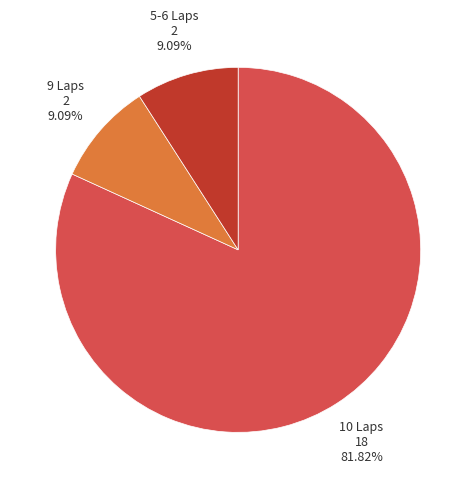

What is the largest slice in the pie chart?

10 Laps